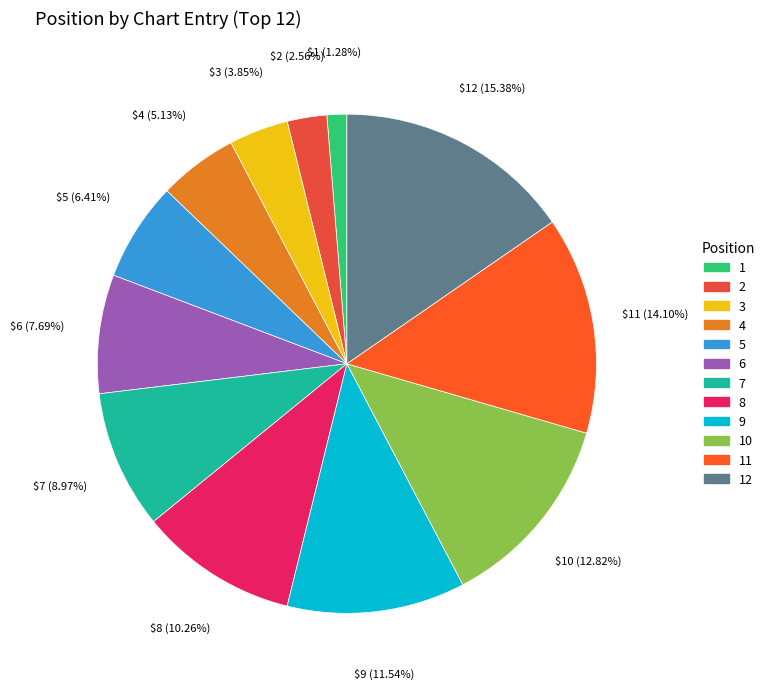

How many slices are in this pie chart?

12